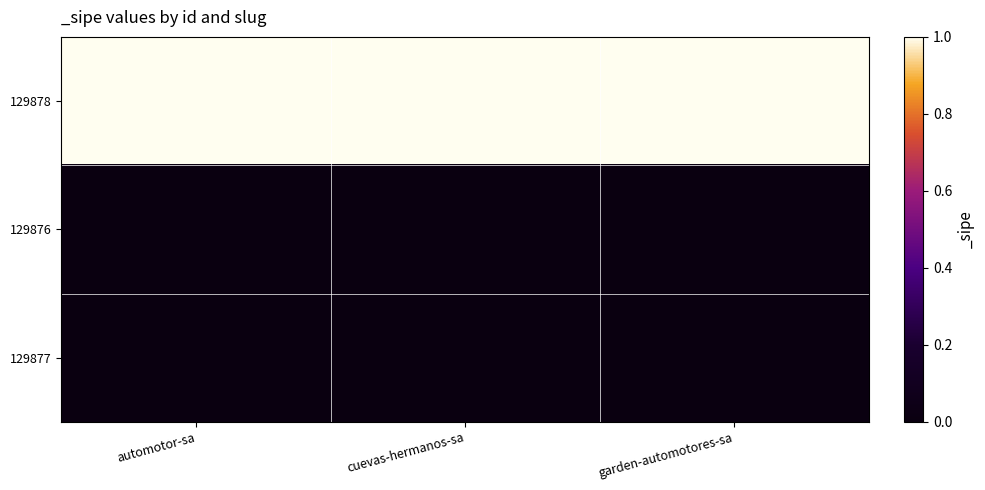

Reading left to right, what are all the values shown in this chart?

129878: automotor-sa=1	cuevas-hermanos-sa=1	garden-automotores-sa=1
129876: automotor-sa=0	cuevas-hermanos-sa=0	garden-automotores-sa=0
129877: automotor-sa=0	cuevas-hermanos-sa=0	garden-automotores-sa=0